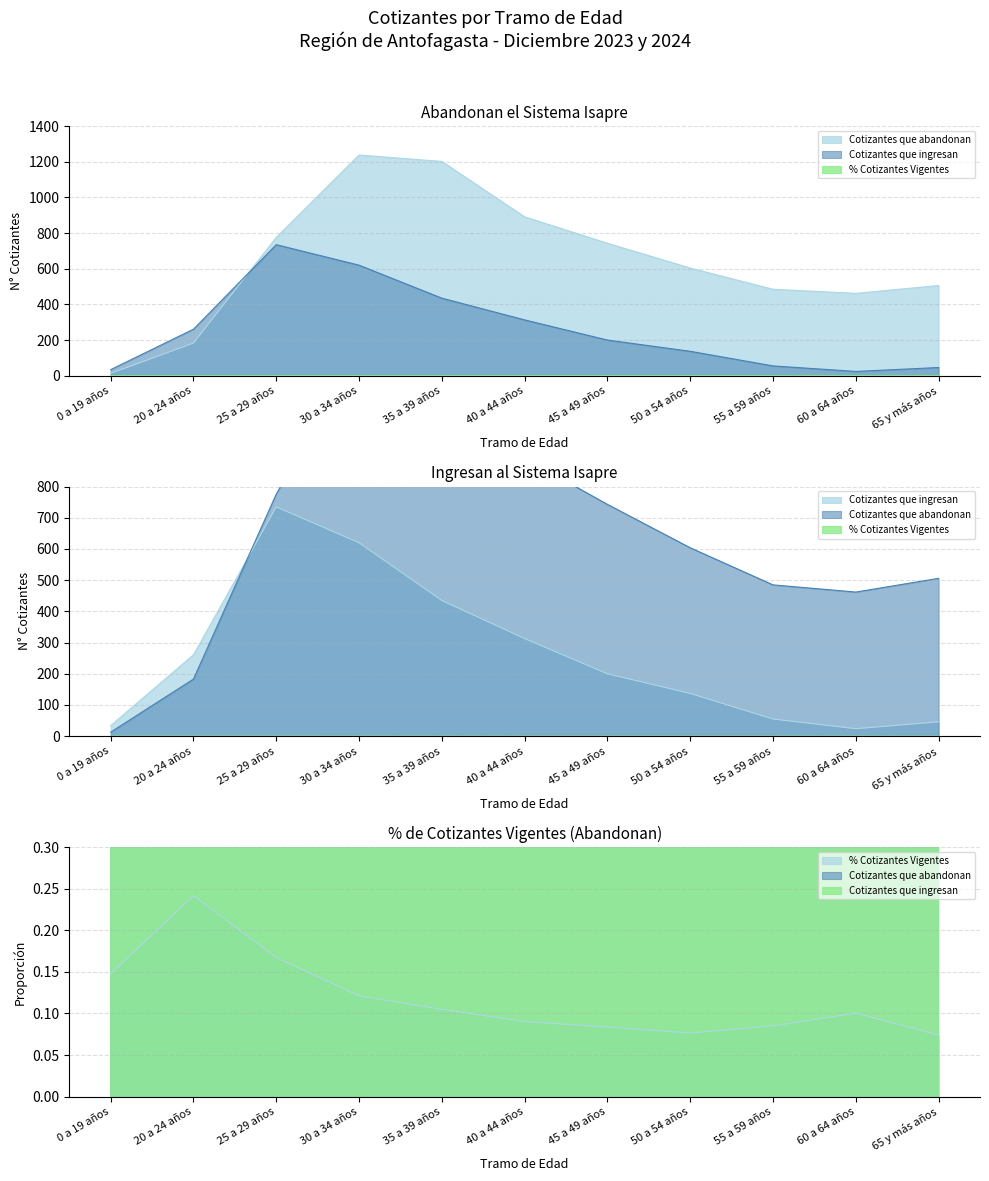

Reading left to right, what are all the values shown in this chart?

Cotizantes que abandonan: 13.0	183.0	776.0	1238.0	1202.0	891.0	743.0	604.0	485.0	462.0	506.0
Cotizantes que ingresan: 34.0	261.0	735.0	620.0	435.0	313.0	200.0	137.0	55.0	24.0	46.0
% Cotizantes Vigentes (abandon): 0.1	0.2	0.2	0.1	0.1	0.1	0.1	0.1	0.1	0.1	0.1